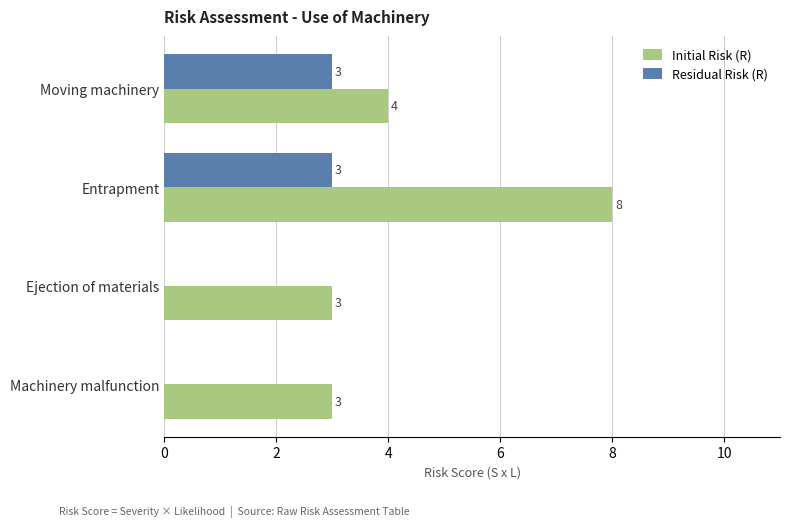

How many Initial Risk (R) values are between 3 and 8?

4